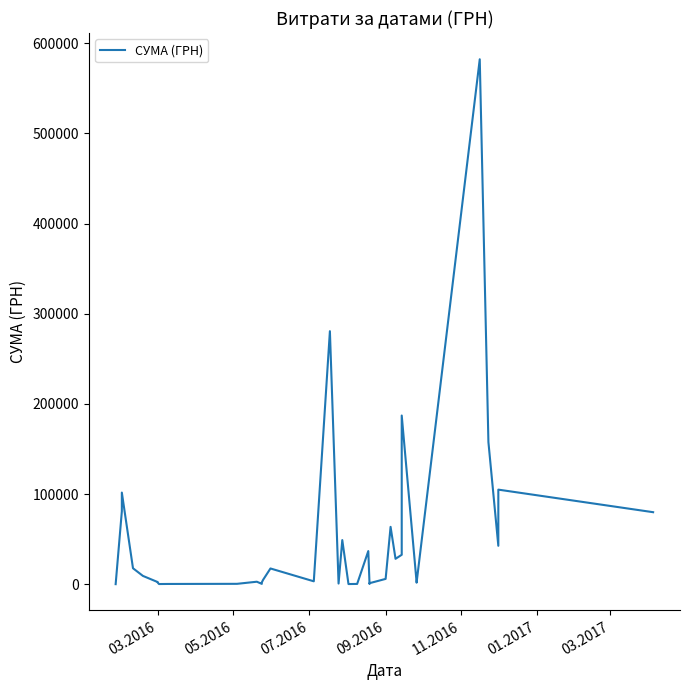

How many data points are less than 4707?

18